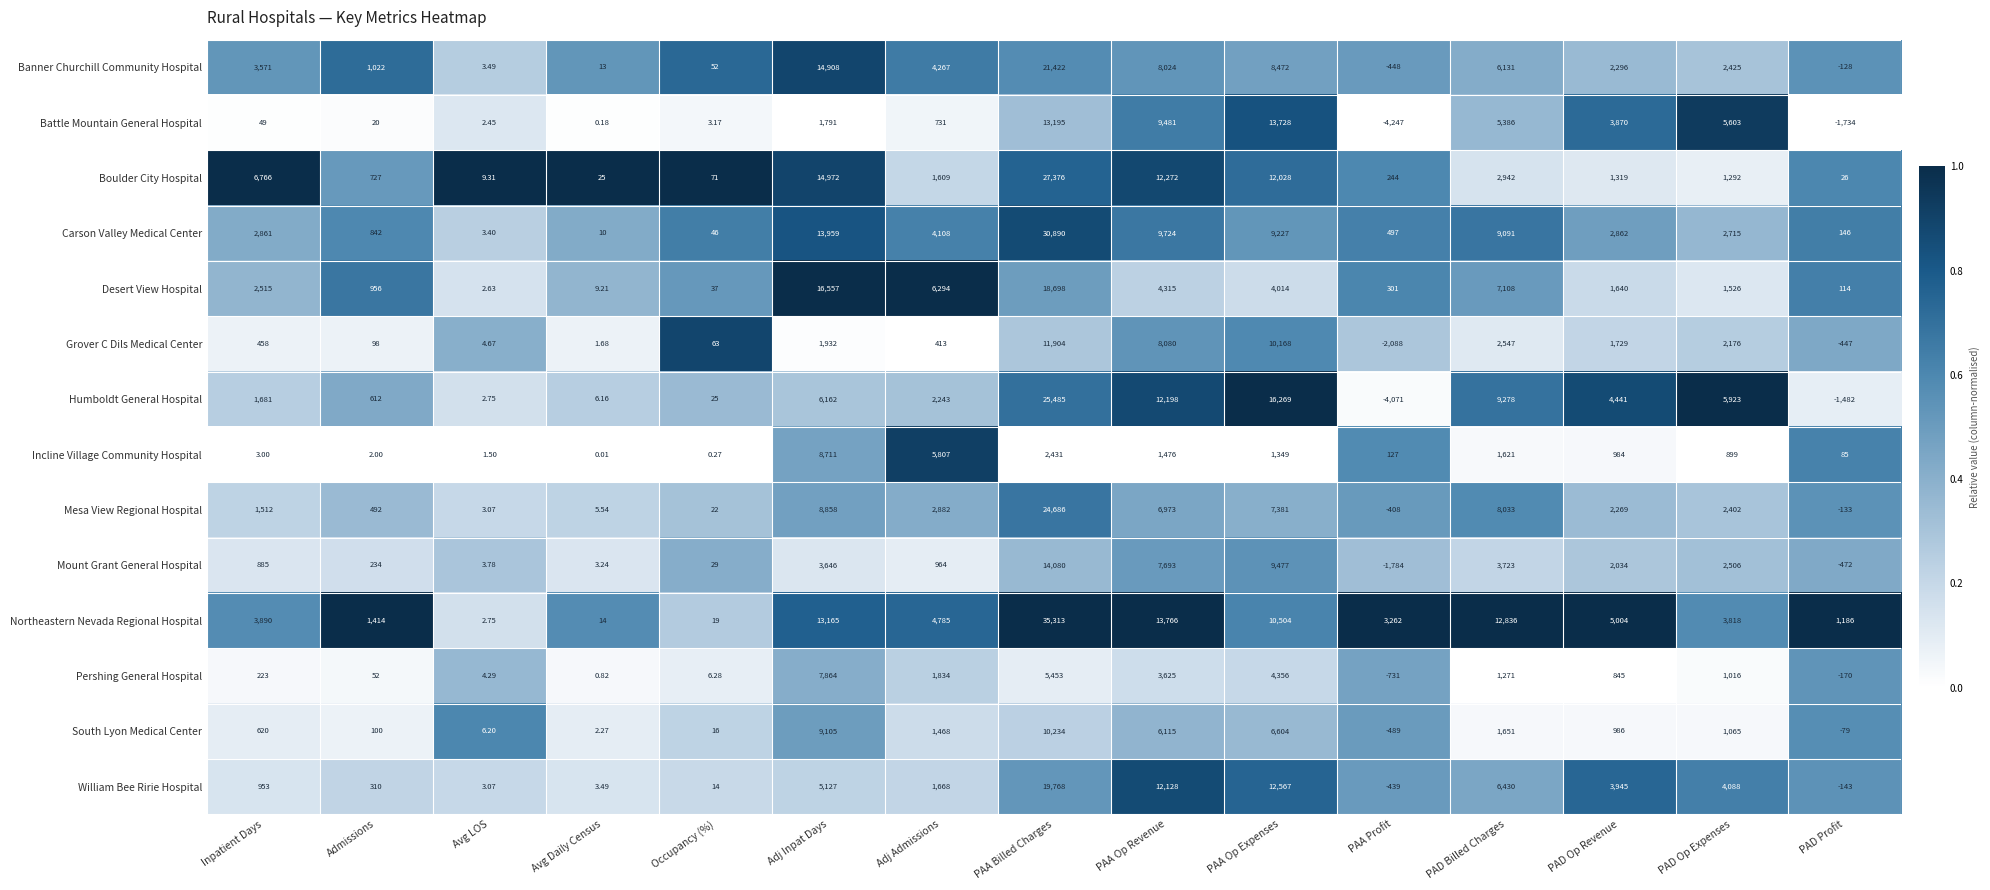

Which series has the widest spread of values?

Northeastern Nevada Regional Hospital